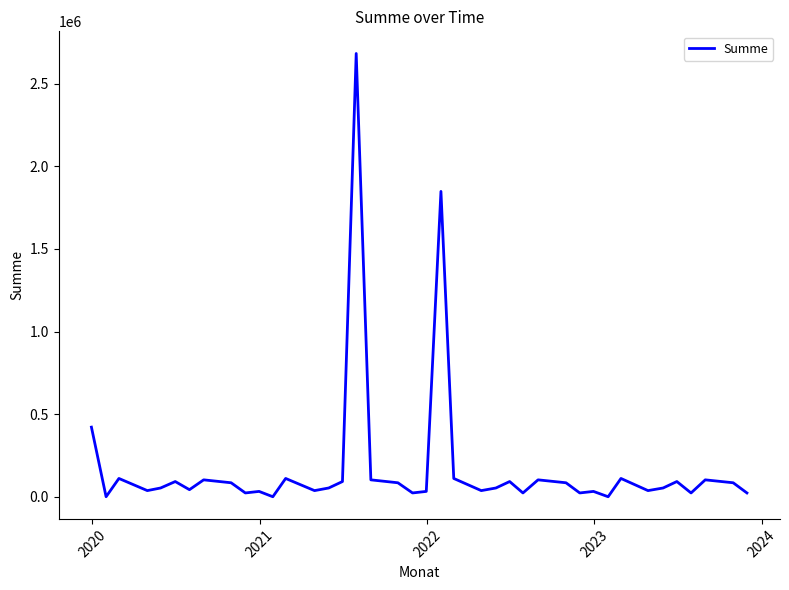

What is the greatest value displayed?

2682735.0